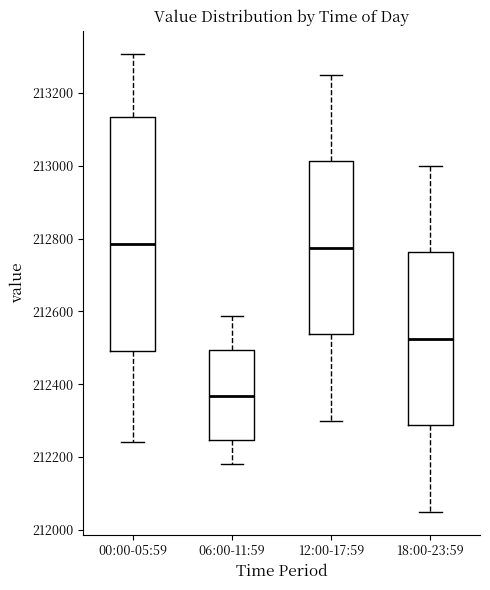

Reading left to right, transcribe this box plot: for each box, give where its median line is, the range the box spans, and where its two whiskers end, as read against the y-axis. The values are not printed on the chart, so give them approximately, as read against the axis.

00:00-05:59: median 212780, box 212500 to 213140, whiskers 212240 to 213300
06:00-11:59: median 212360, box 212240 to 212500, whiskers 212180 to 212580
12:00-17:59: median 212780, box 212540 to 213020, whiskers 212300 to 213260
18:00-23:59: median 212520, box 212280 to 212760, whiskers 212060 to 213000